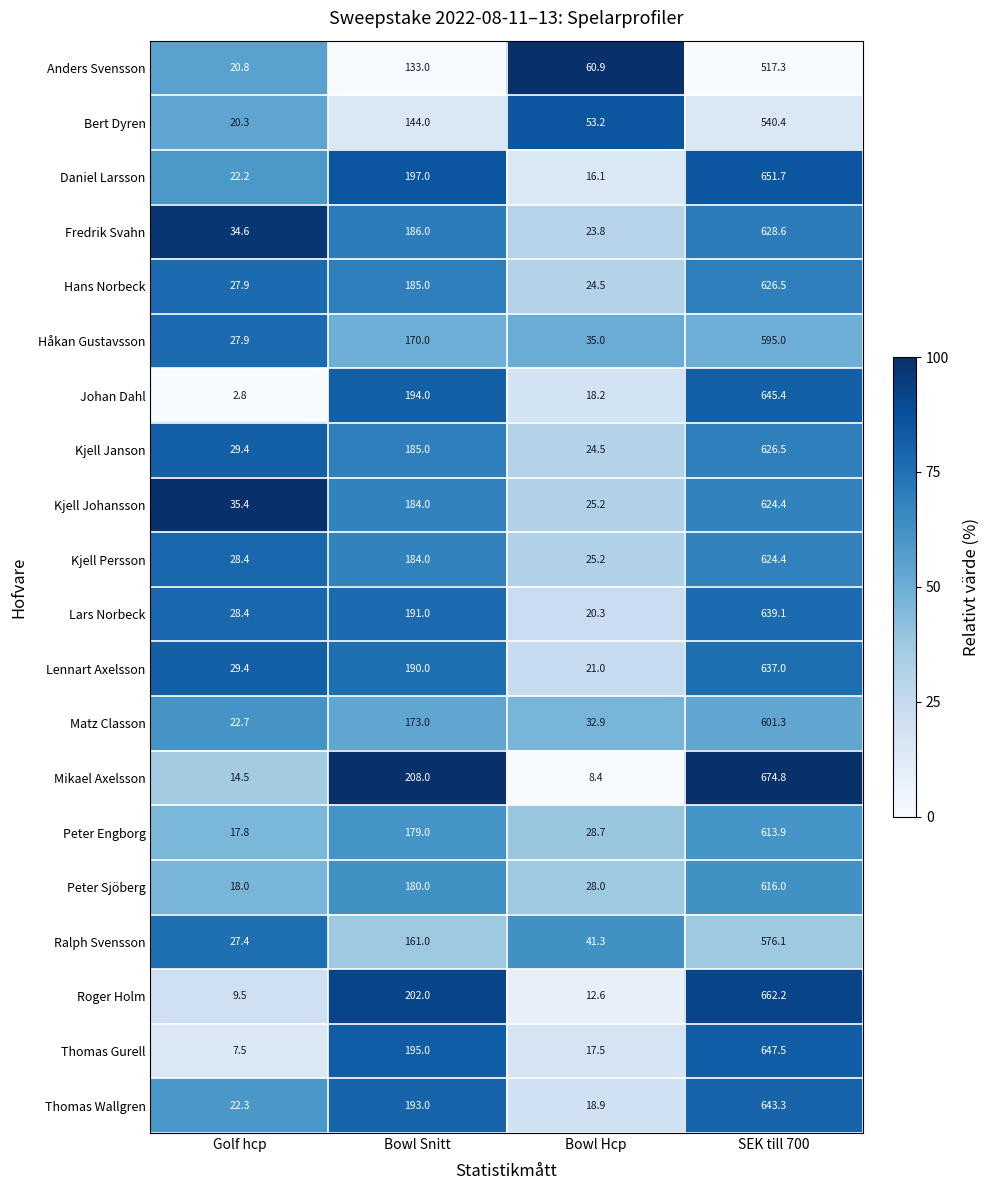

List the labels in order of Lars Norbeck value, largest first.

SEK till 700, Bowl Snitt, Golf hcp, Bowl Hcp